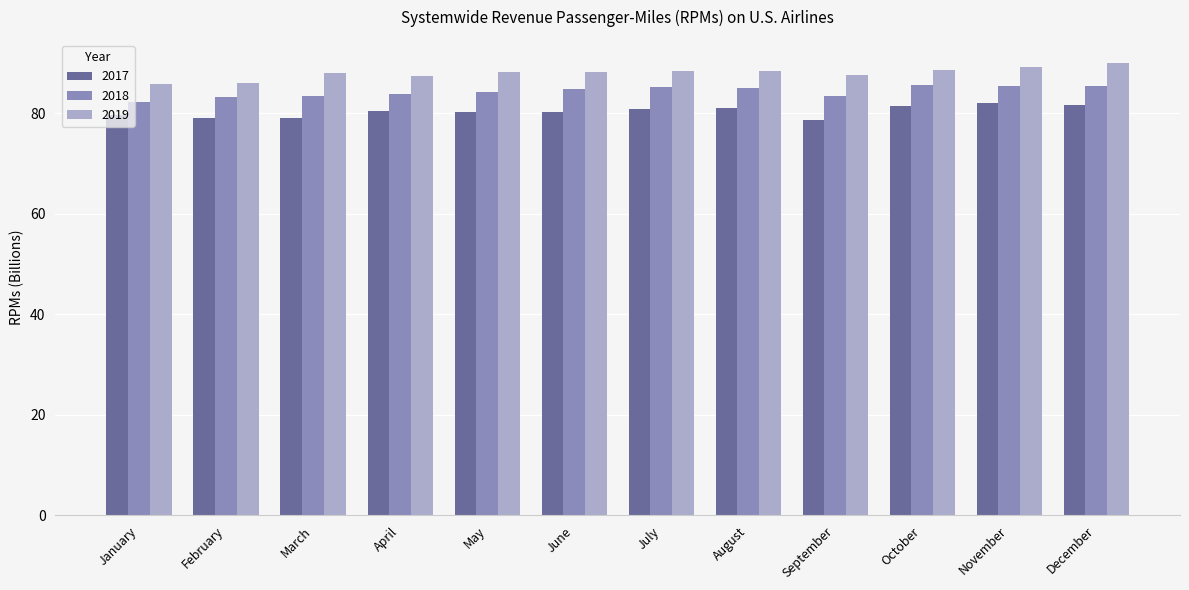

Which series has the largest total across all categories?

2019